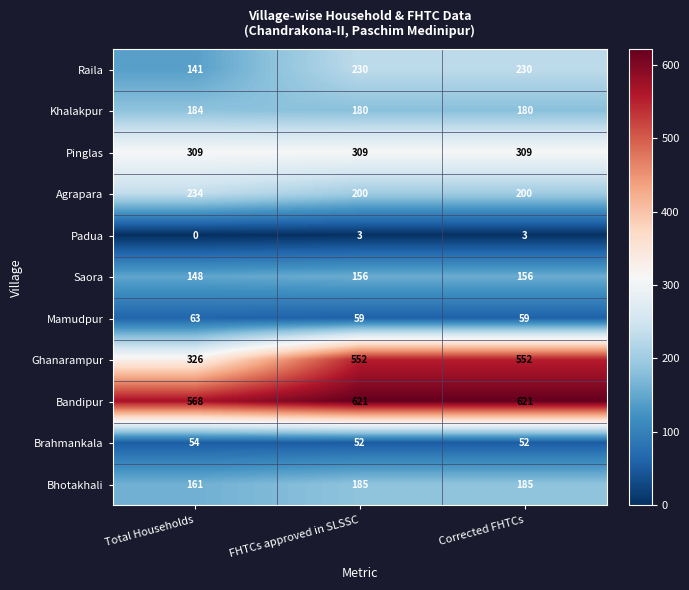

What is the sum of all Ghanarampur values?

1430